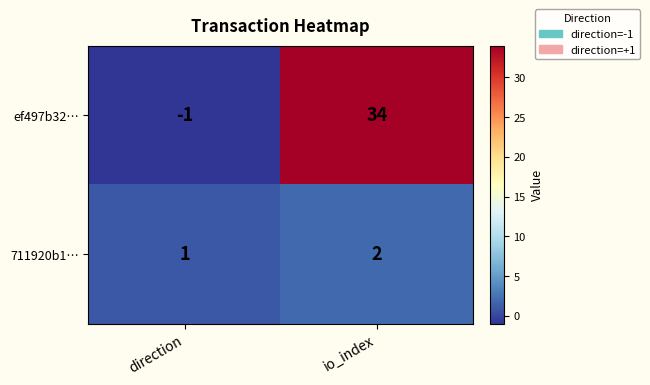

Which series has the largest total across all categories?

ef497b32…